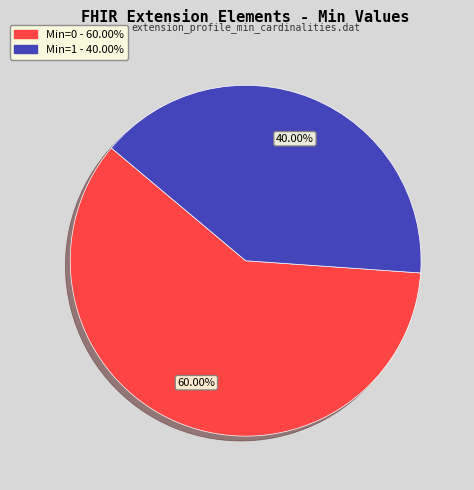

Is there any slice that represents more than half of the pie?

Yes